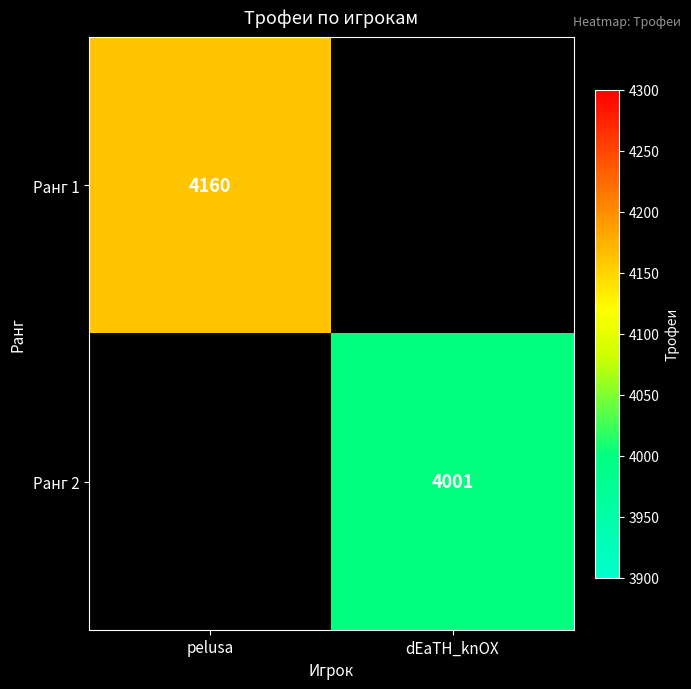

Is the value of Ранг 2 at dEaTH_knOX greater than the value of Ранг 1 at pelusa?

No